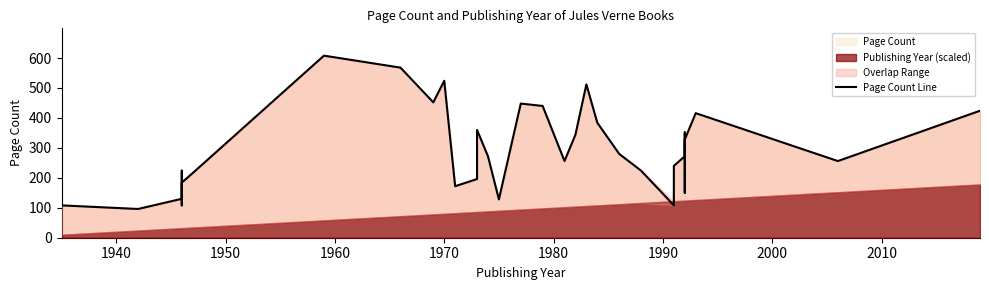

How many interior local peaks (higher than both neighbors) does the data have?

8